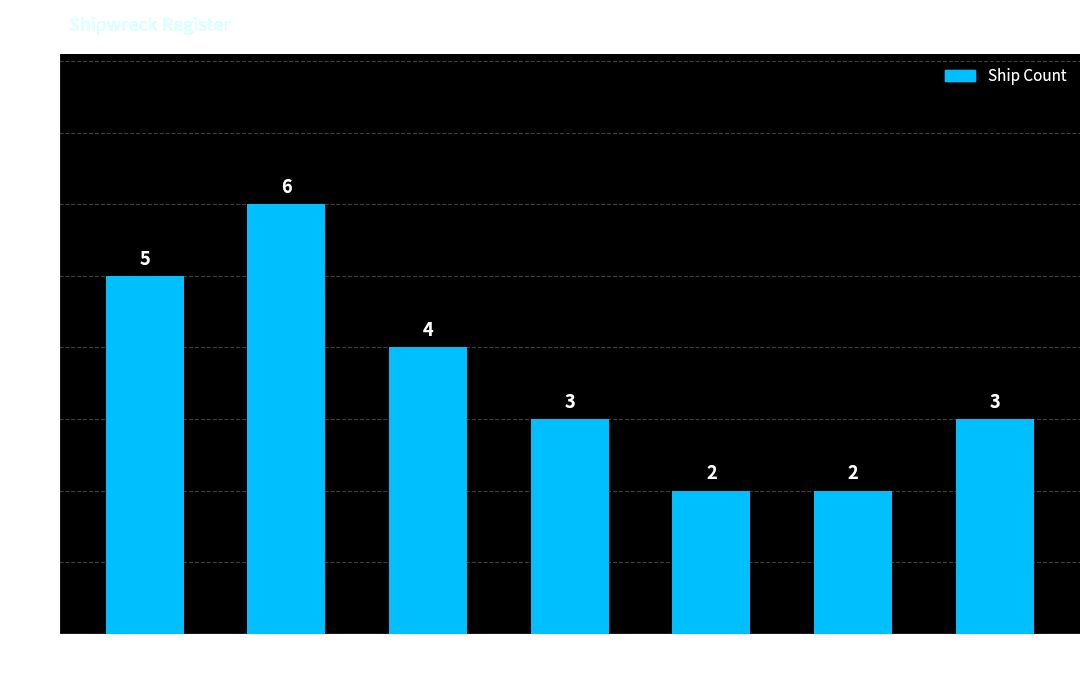

Reading left to right, list all the values displayed in this chart.

Bass Strait=5	East Coast=6	Port Phillip=4	West Coast=3	Lady Bay /
Warrnambool=2	Lakes Entrance=2	Other=3